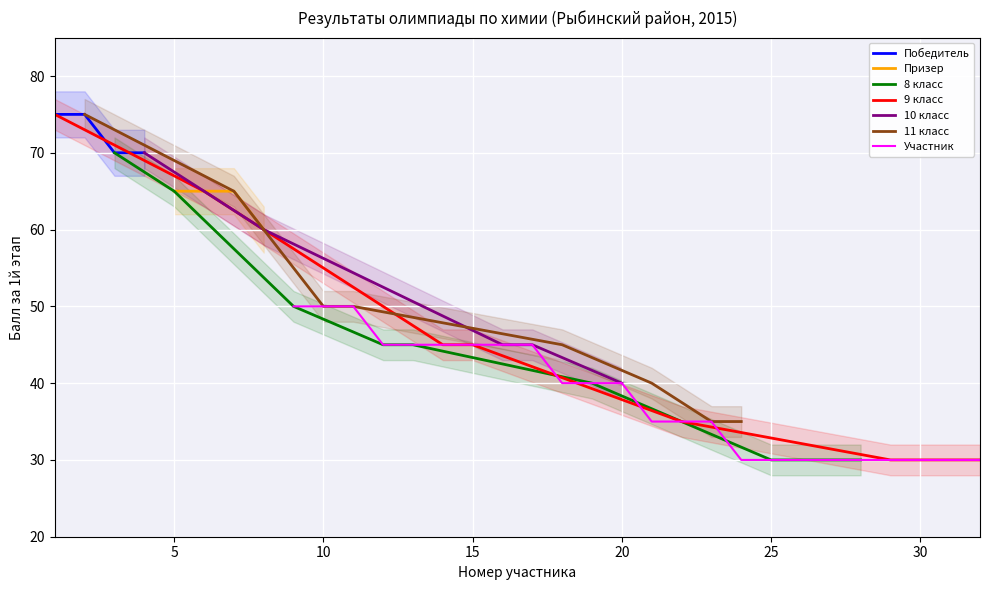

The Победитель series shows 107 at 0. True or false?

False